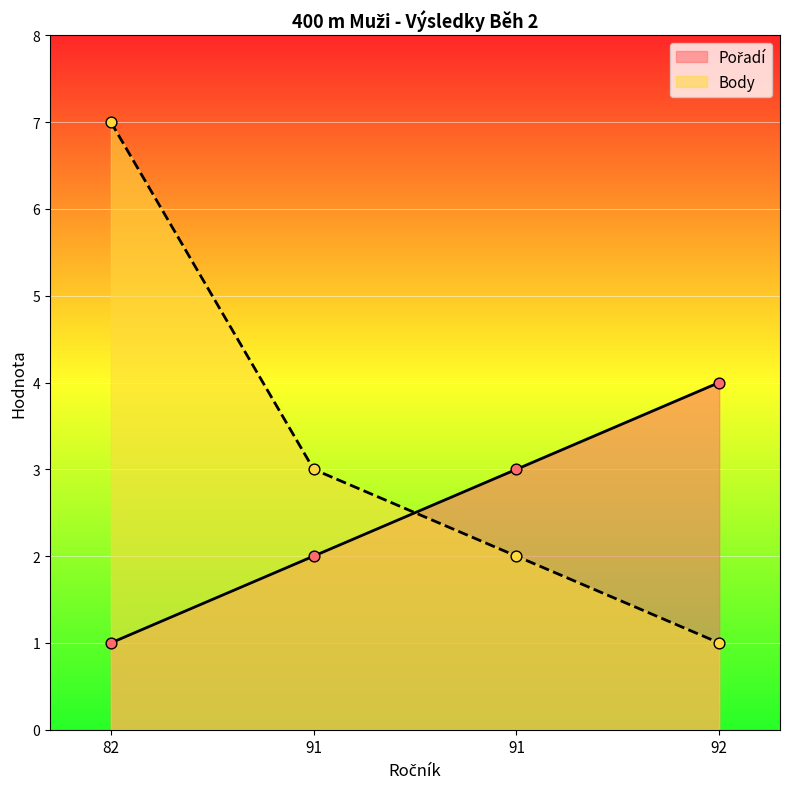

Which series reaches the maximum Y coordinate?

Body